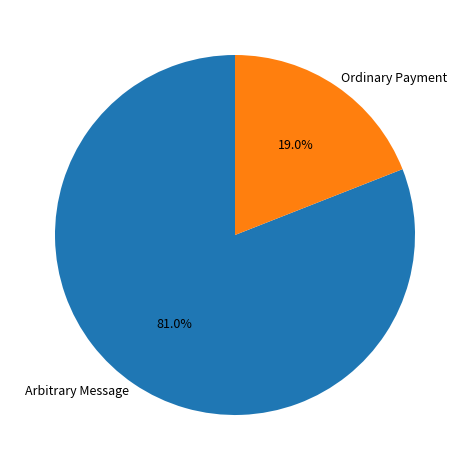

What percentage is the Ordinary Payment slice, to the nearest percent?

19%